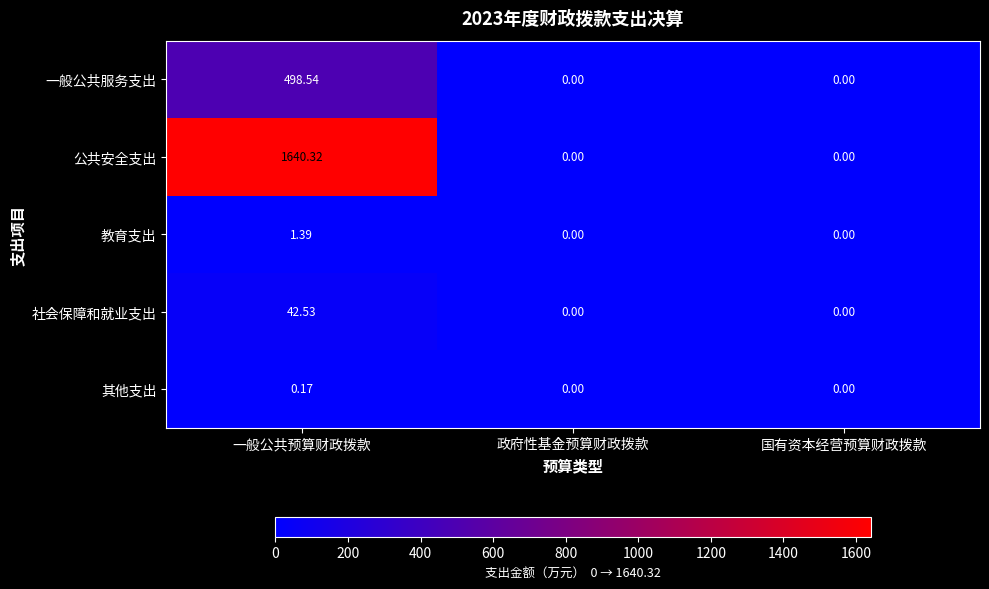

Which series has the largest range (max minus min)?

公共安全支出